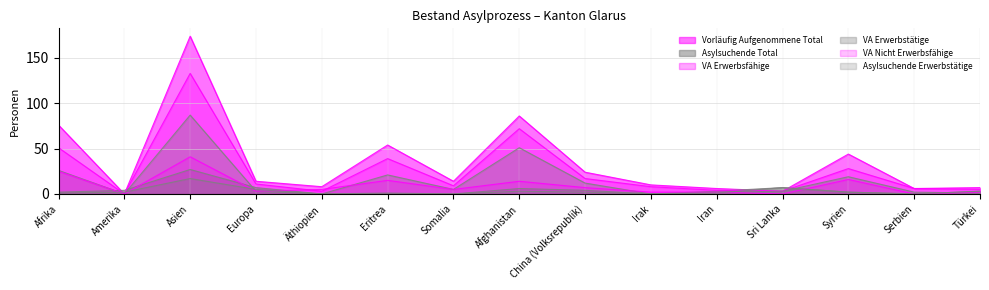

What is the total value across all series at Iran?

18